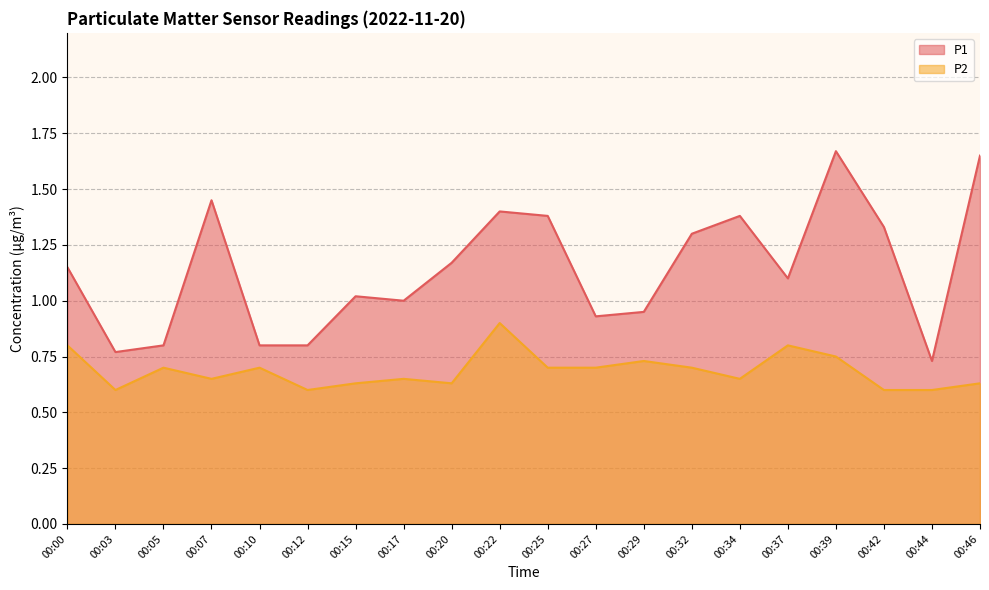

At which category does the chart reach its minimum across all series?

00:03